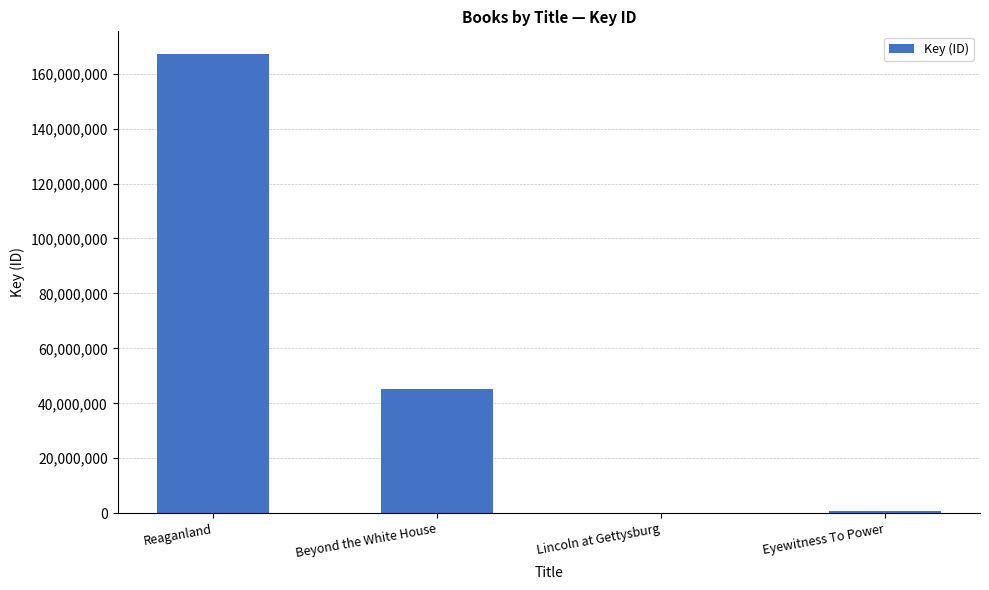

Between Beyond the White House and Lincoln at Gettysburg, which is larger?

Beyond the White House